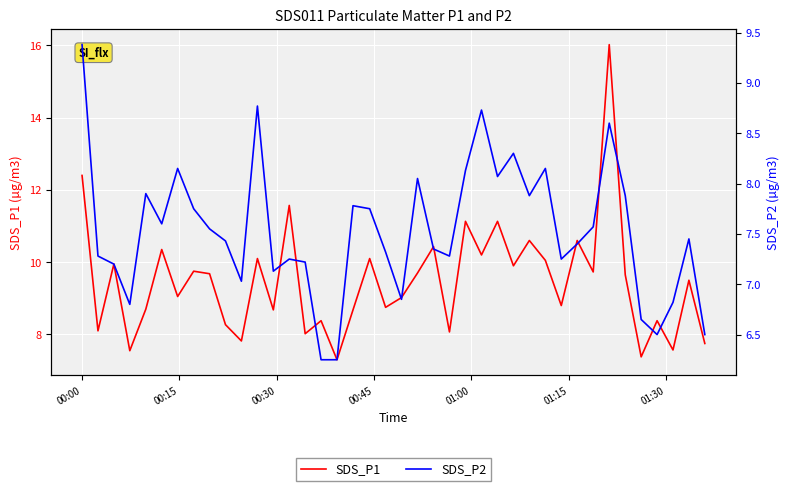

What is the lowest value of the SDS_P1 series?

7.3